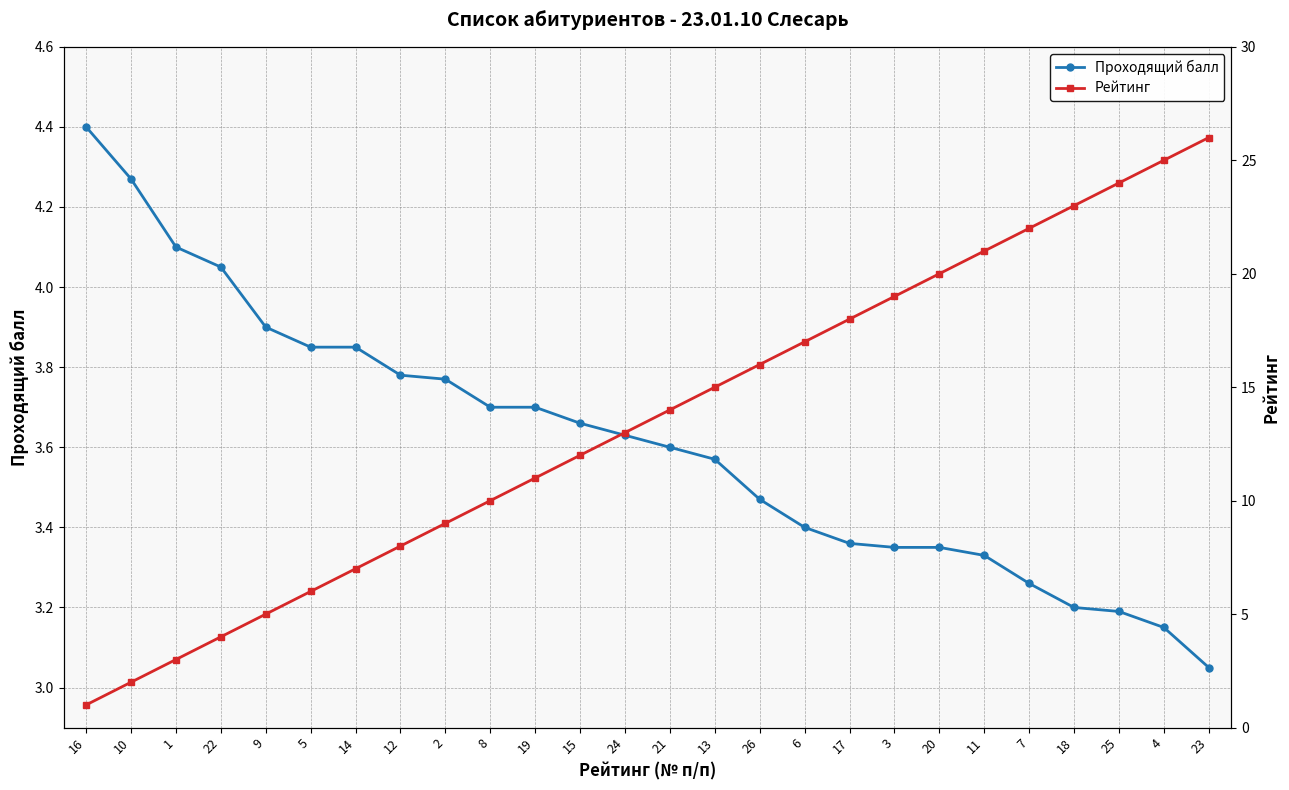

True or false: Рейтинг has more than 2 points higher than both neighbors.

False